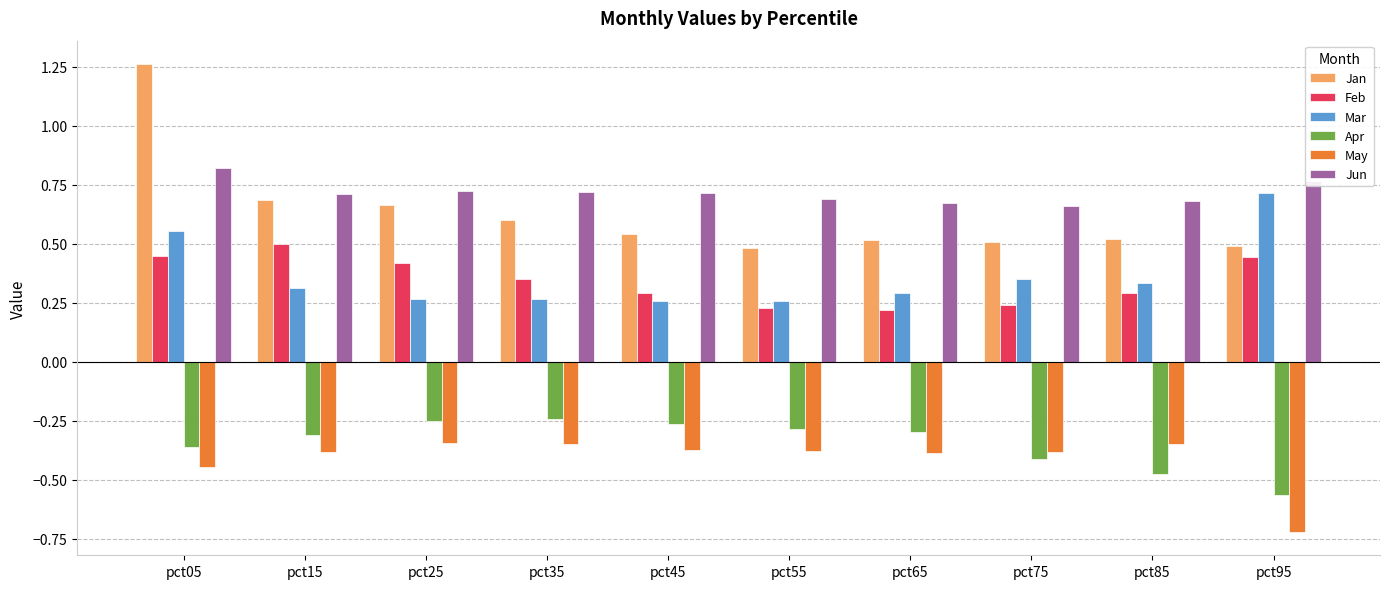

Is the value of May at pct85 greater than the value of Jan at pct45?

No